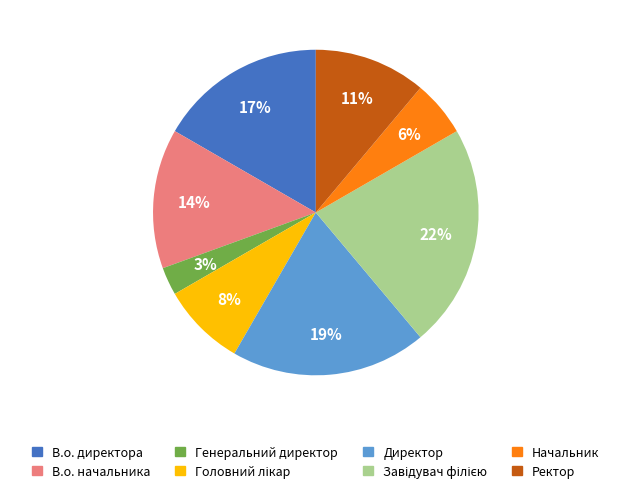

Which has a higher value, Ректор or Начальник?

Ректор